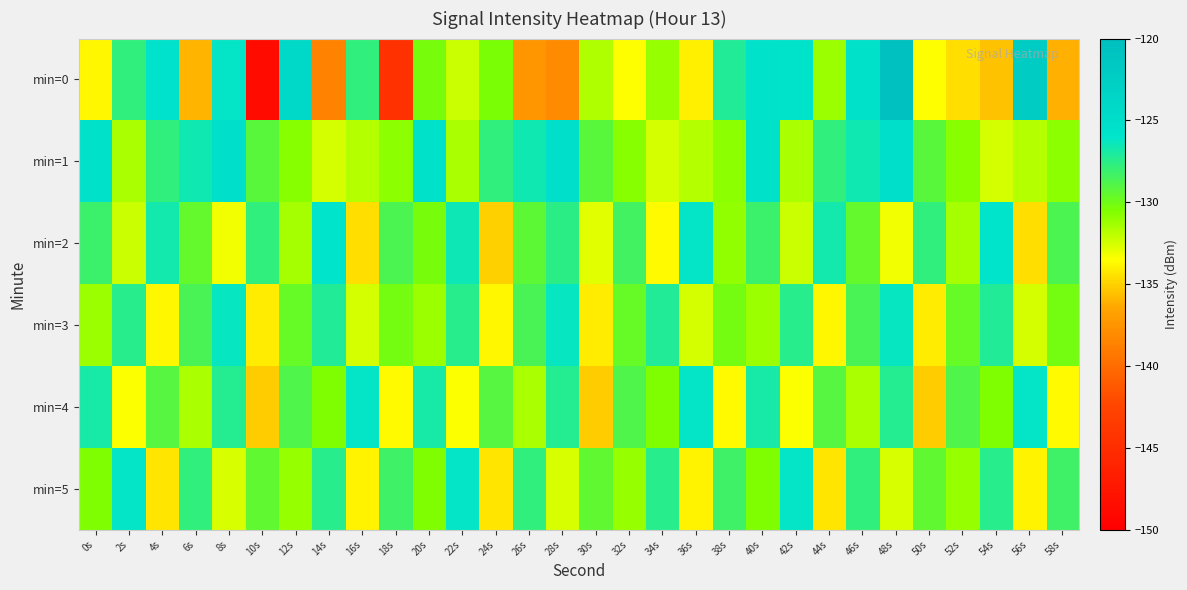

What is the difference between the highest and lowest values at 30s?

6.0